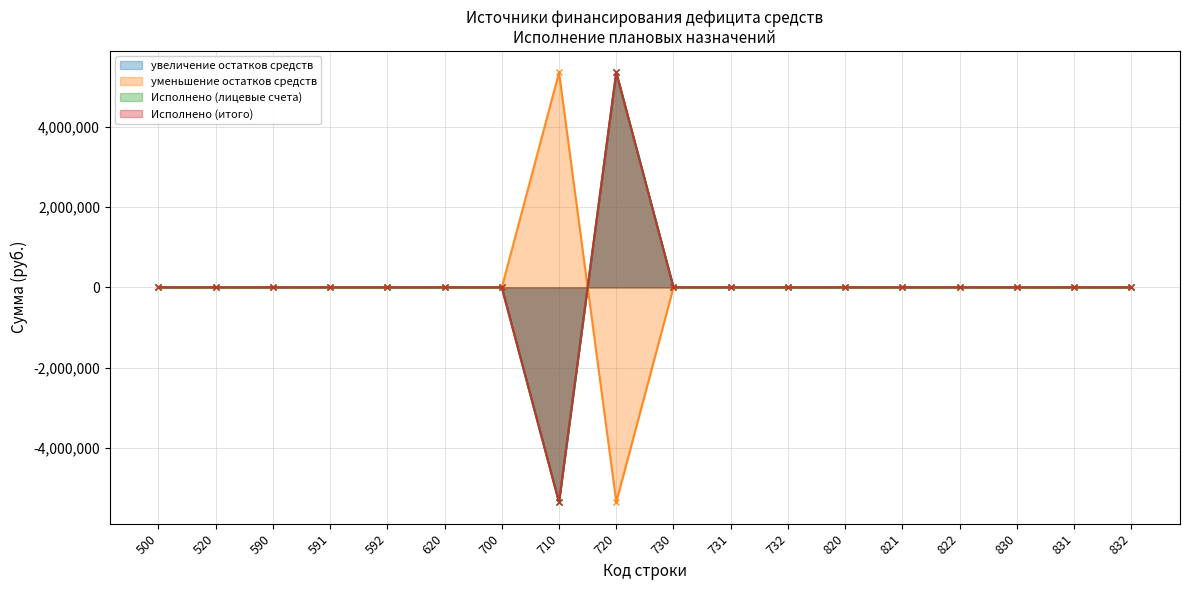

Reading right to left, what are all the values shown in this chart?

увеличение остатков средств: 0	0	0	0	0	0	0	0	0	5351100	-5351100	0	0	0	0	0	0	0
уменьшение остатков средств: 0	0	0	0	0	0	0	0	0	-5351100	5351100	0	0	0	0	0	0	0
Исполнено (лицевые счета): 0	0	0	0	0	0	0	0	0	5351100	-5351100	0	0	0	0	0	0	0
Исполнено (итого): 0	0	0	0	0	0	0	0	0	5351100	-5351100	0	0	0	0	0	0	0